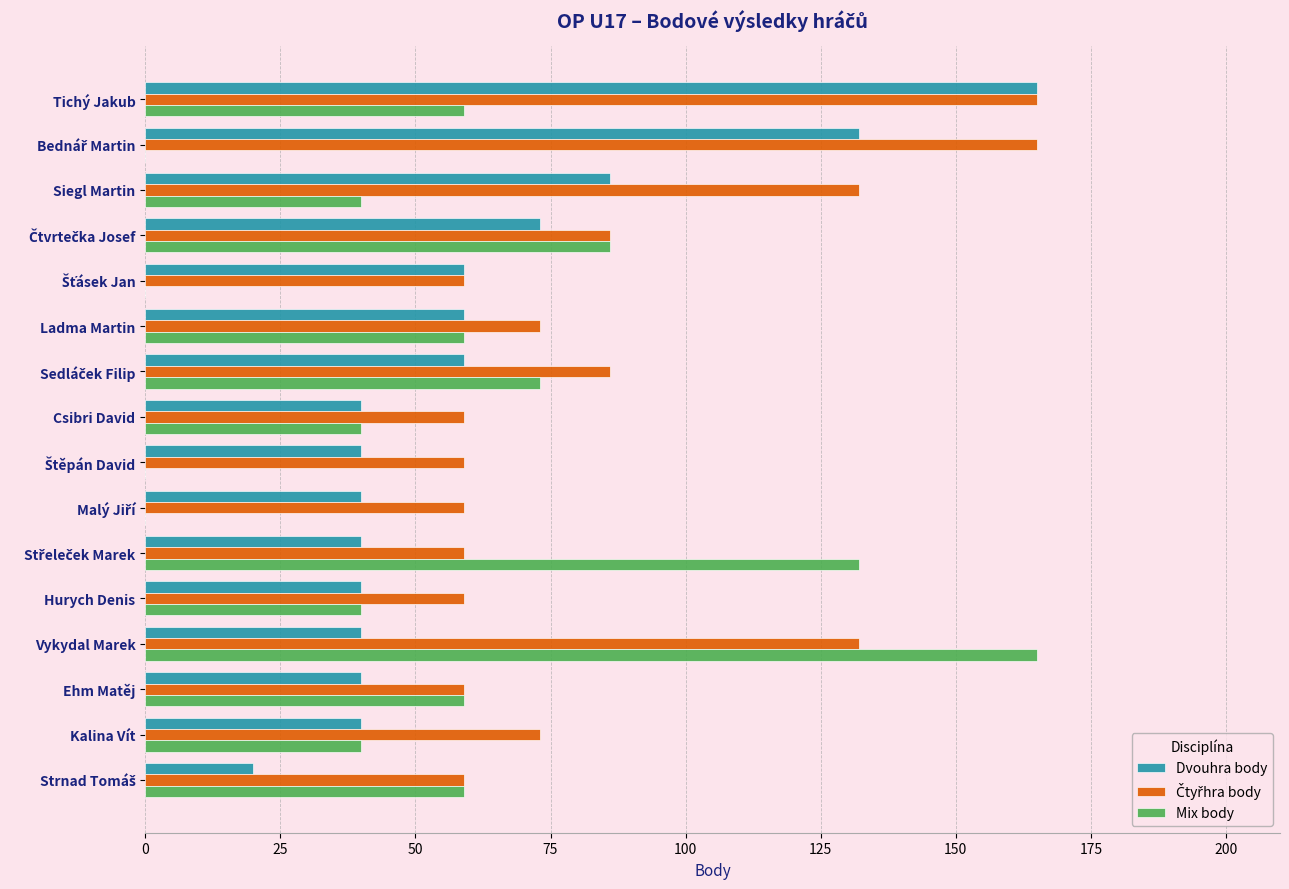

Count the number of data series in this chart.

3